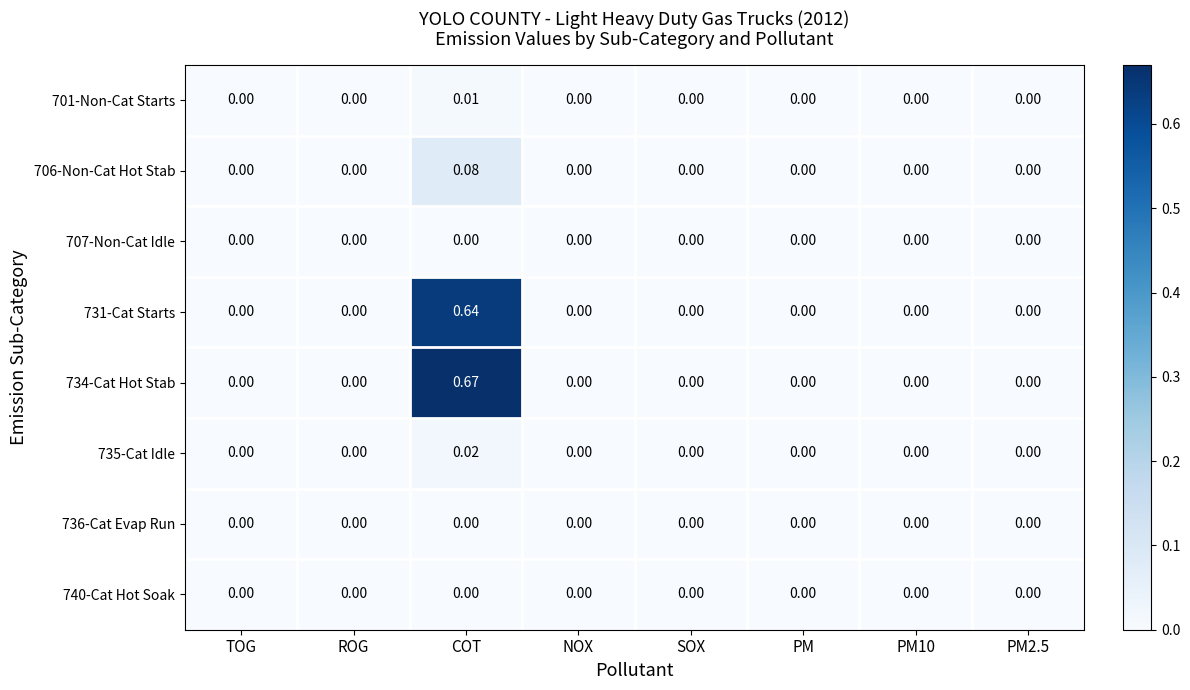

At which category is the sum across all series the highest?

COT